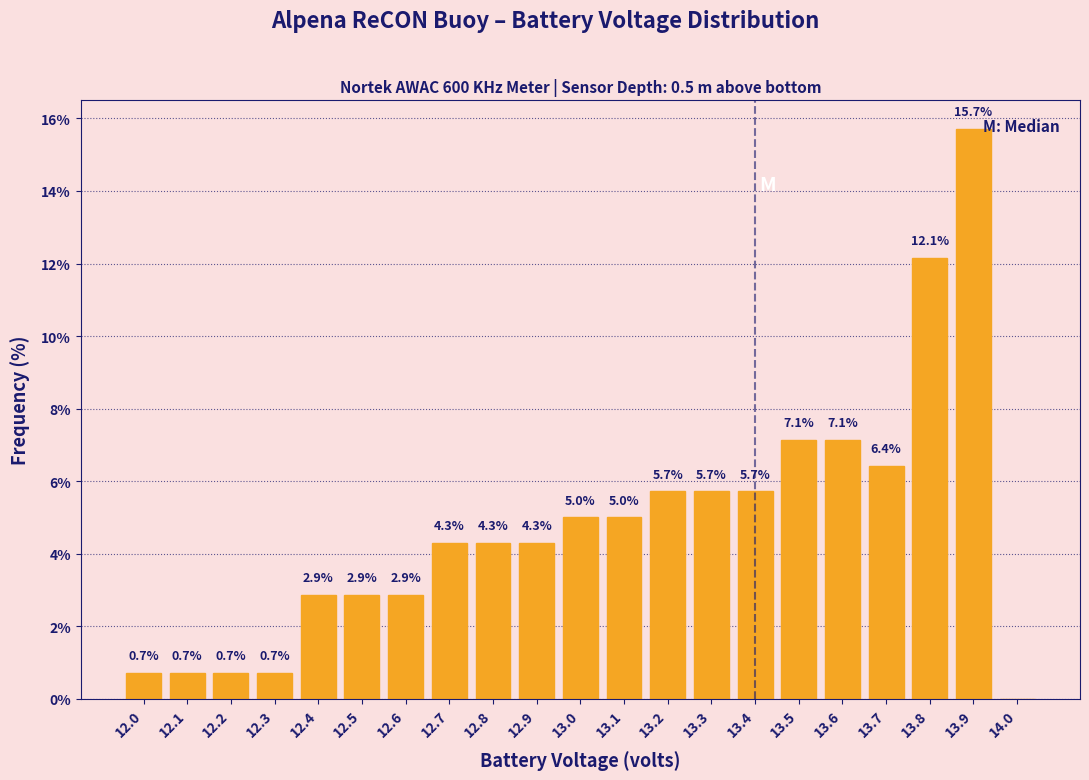

Over which range of the x-axis is the bar tallest?

13.85 to 13.95